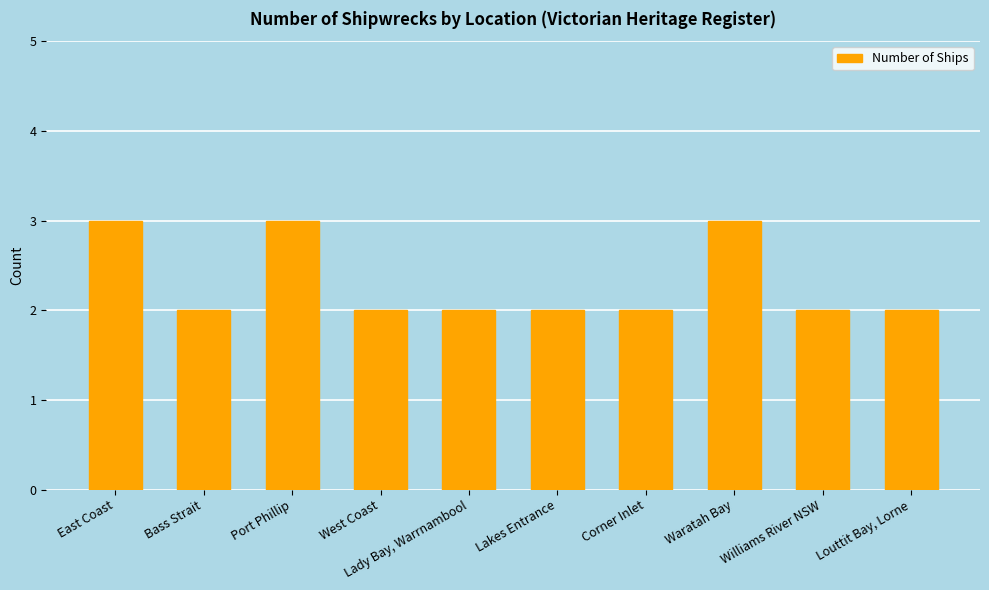

What is the label of the 2nd bar from the left?

Bass Strait